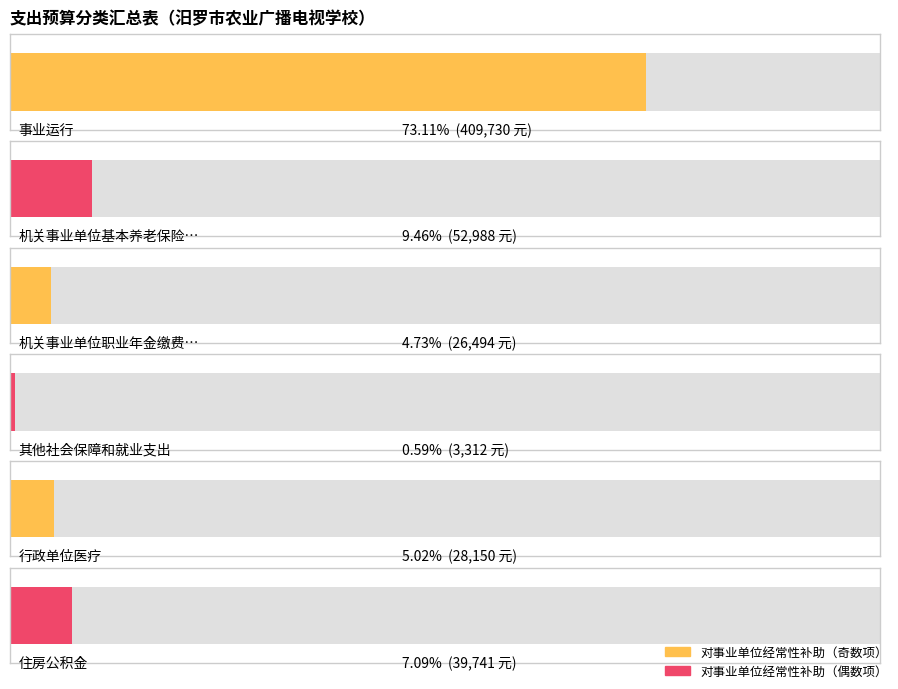

The 总计 series shows 39741 at 住房公积金. True or false?

True